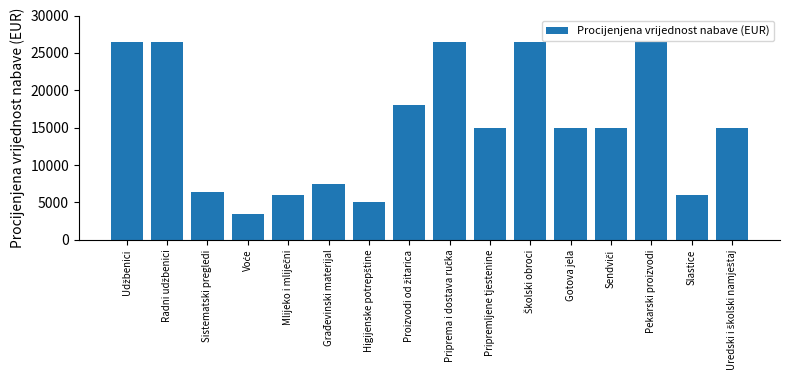

Count the number of categories in the chart.

16